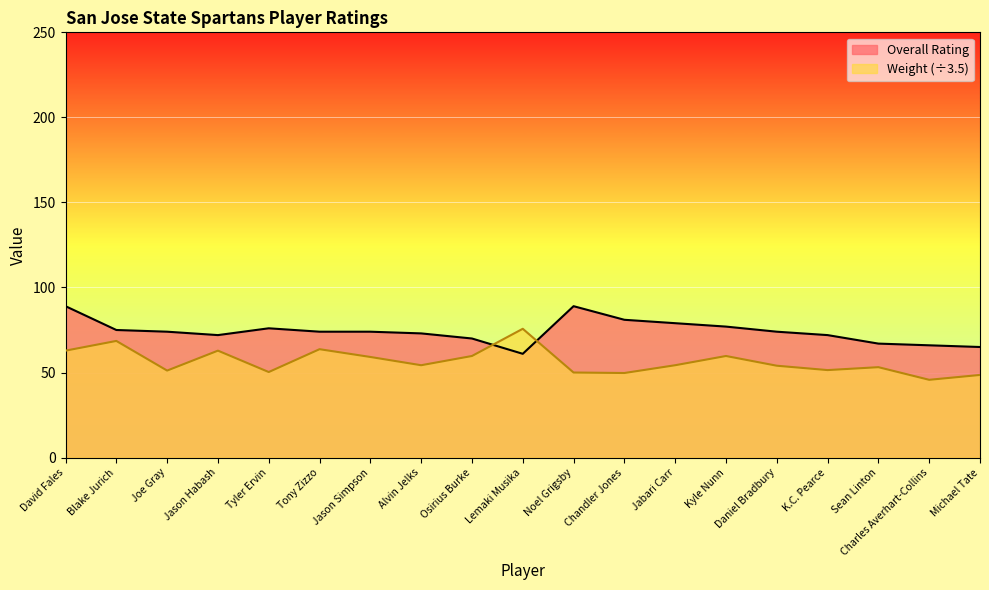

Reading left to right, what are all the values shown in this chart?

Overall Rating: David Fales=89.0	Blake Jurich=75.0	Joe Gray=74.0	Jason Habash=72.0	Tyler Ervin=76.0	Tony Zizzo=74.0	Jason Simpson=74.0	Alvin Jelks=73.0	Osirius Burke=70.0	Lemaki Musika=61.0	Noel Grigsby=89.0	Chandler Jones=81.0	Jabari Carr=79.0	Kyle Nunn=77.0	Daniel Bradbury=74.0	K.C. Pearce=72.0	Sean Linton=67.0	Charles Averhart-Collins=66.0	Michael Tate=65.0
Weight: David Fales=62.9	Blake Jurich=68.6	Joe Gray=51.1	Jason Habash=62.9	Tyler Ervin=50.3	Tony Zizzo=63.7	Jason Simpson=59.1	Alvin Jelks=54.3	Osirius Burke=59.7	Lemaki Musika=75.7	Noel Grigsby=50.0	Chandler Jones=49.7	Jabari Carr=54.3	Kyle Nunn=59.7	Daniel Bradbury=54.0	K.C. Pearce=51.4	Sean Linton=53.1	Charles Averhart-Collins=45.7	Michael Tate=48.6